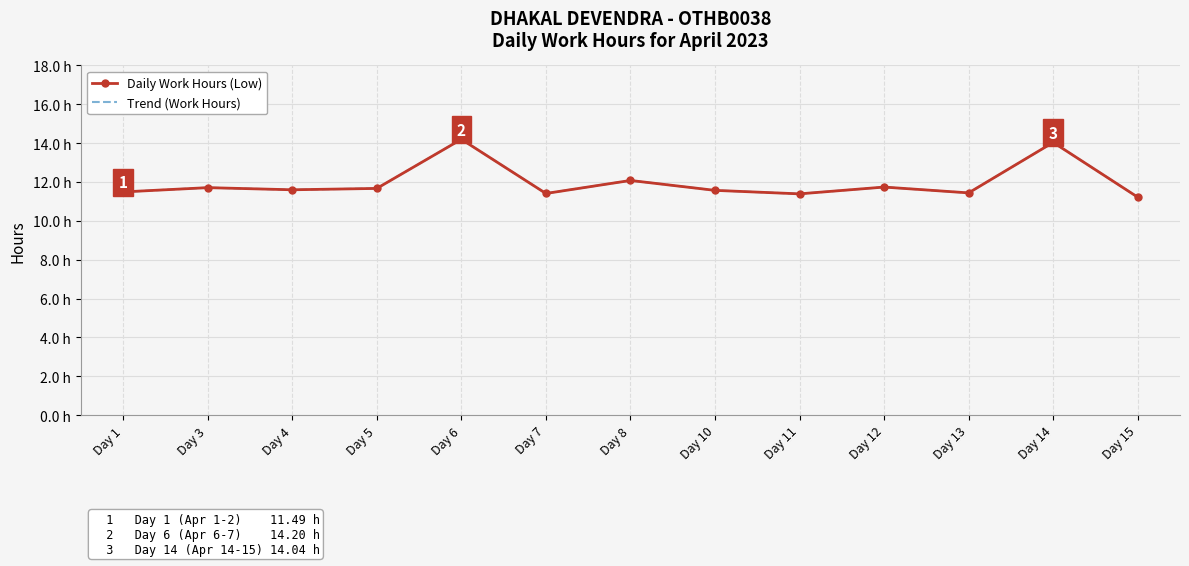

The Trend (Work Hours) series shows 14.2 at Day 6. True or false?

True